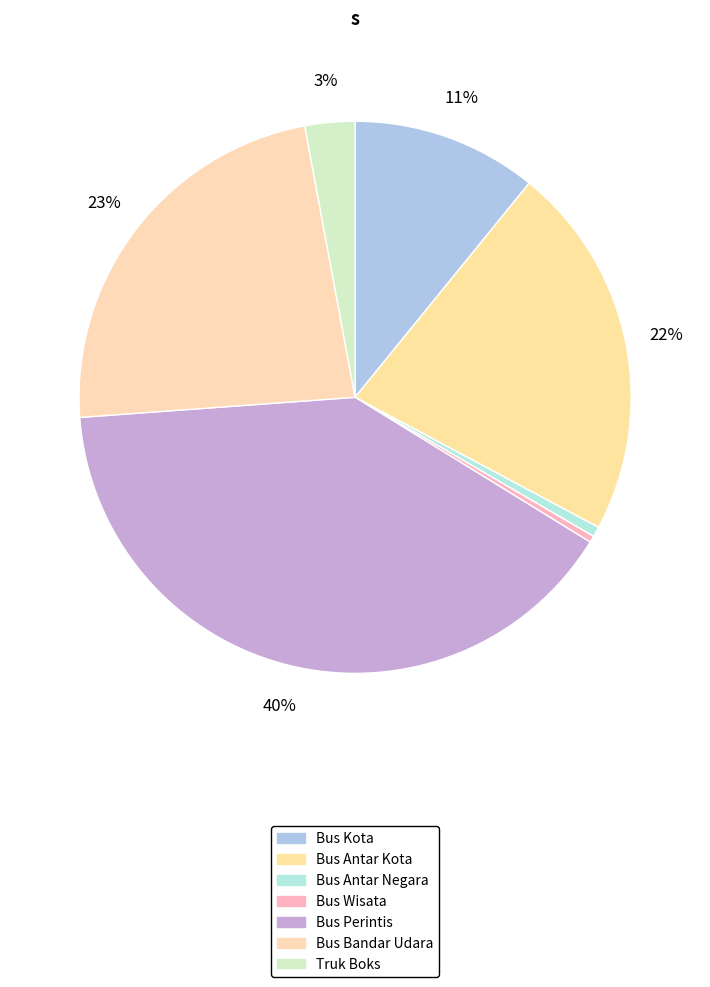

The Bus Perintis slice represents 52% of the pie. True or false?

False